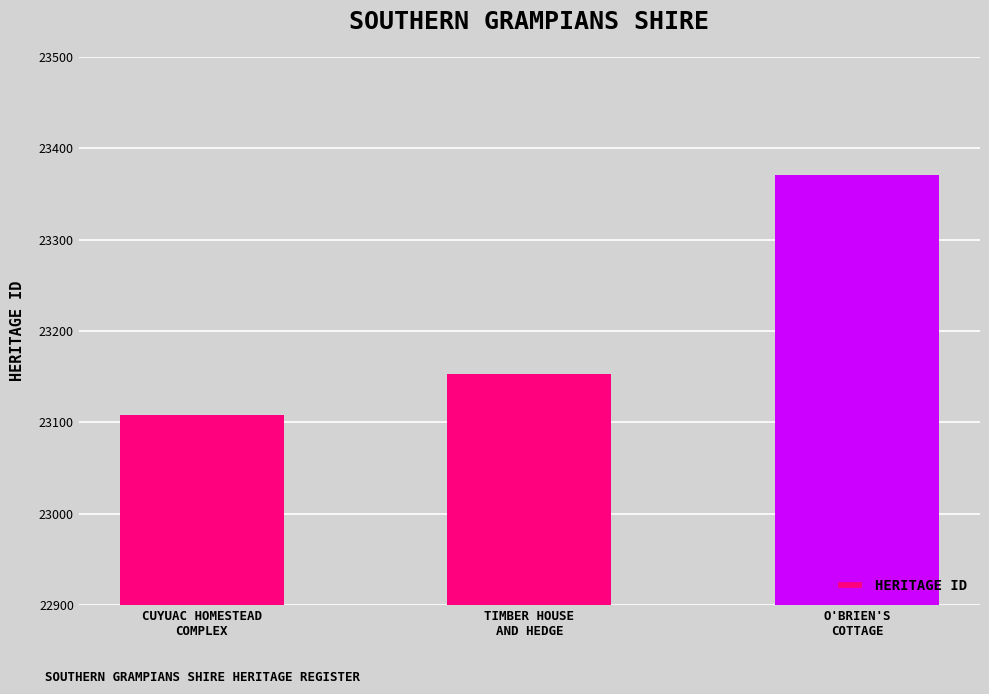

Does the chart contain any negative values?

No